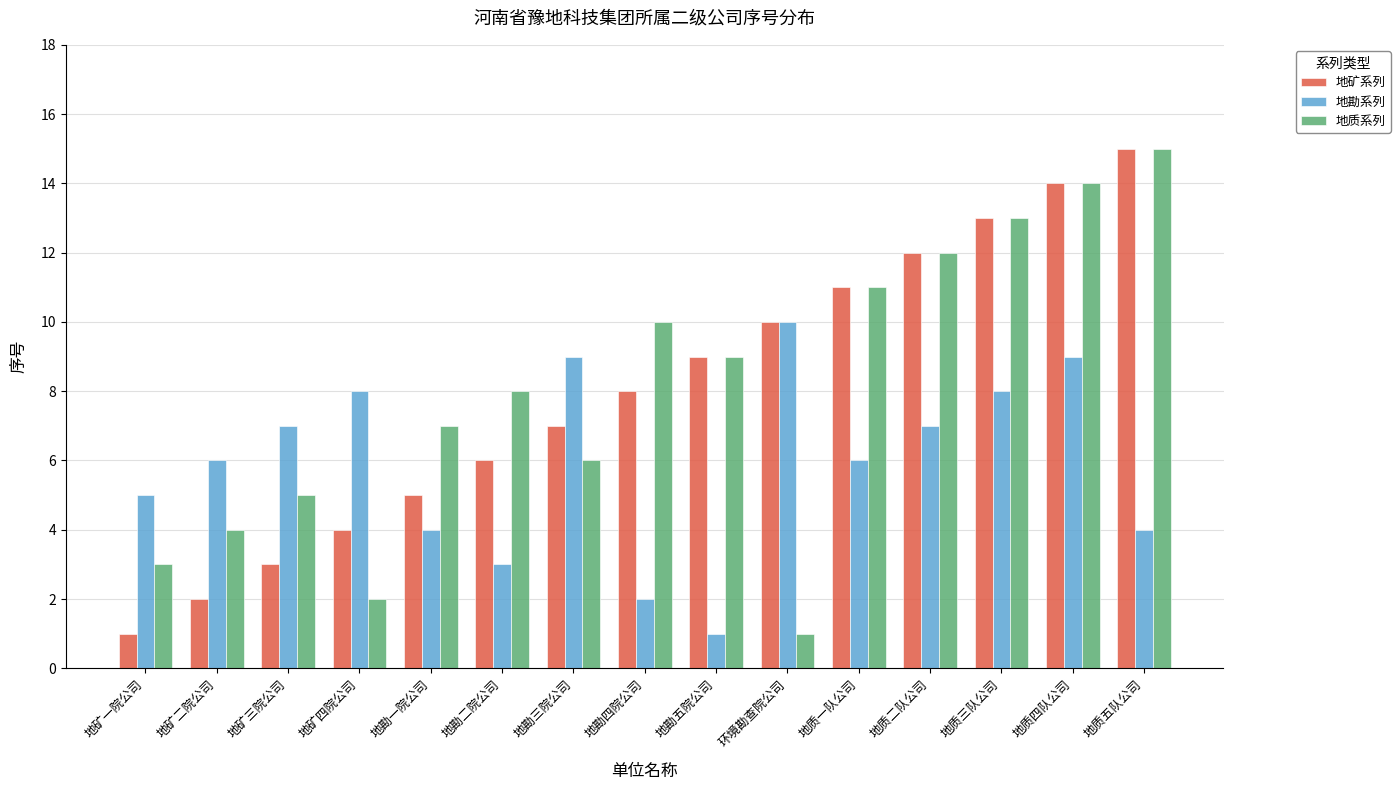

At which category is the sum across all series the highest?

地质四队公司